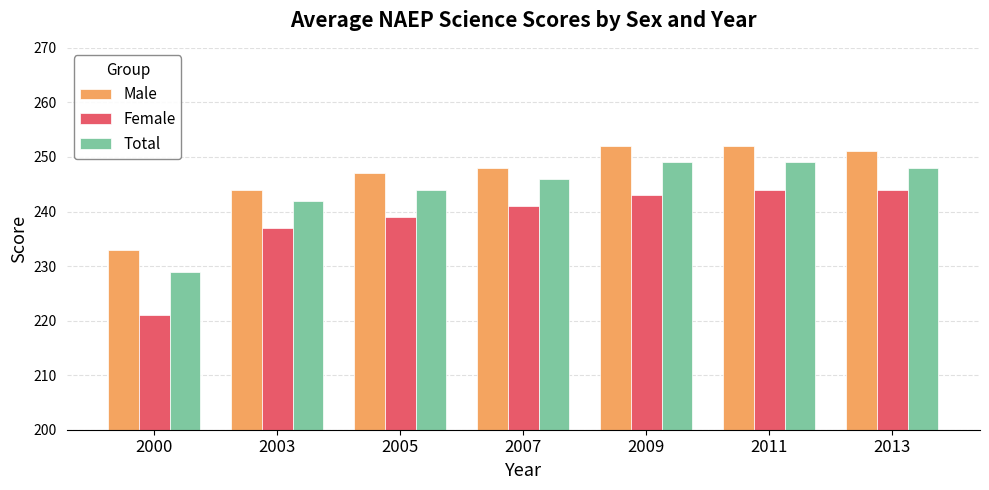

Read the Total value at 2013, to the nearest 10.

250